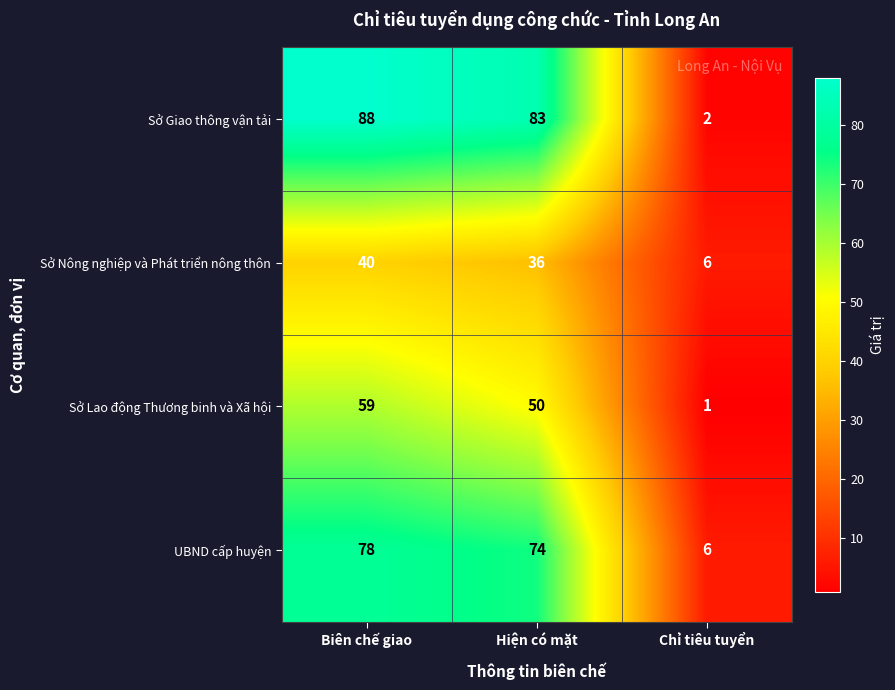

The value of Sở Giao thông vận tải at Chỉ tiêu tuyển is 2. True or false?

True